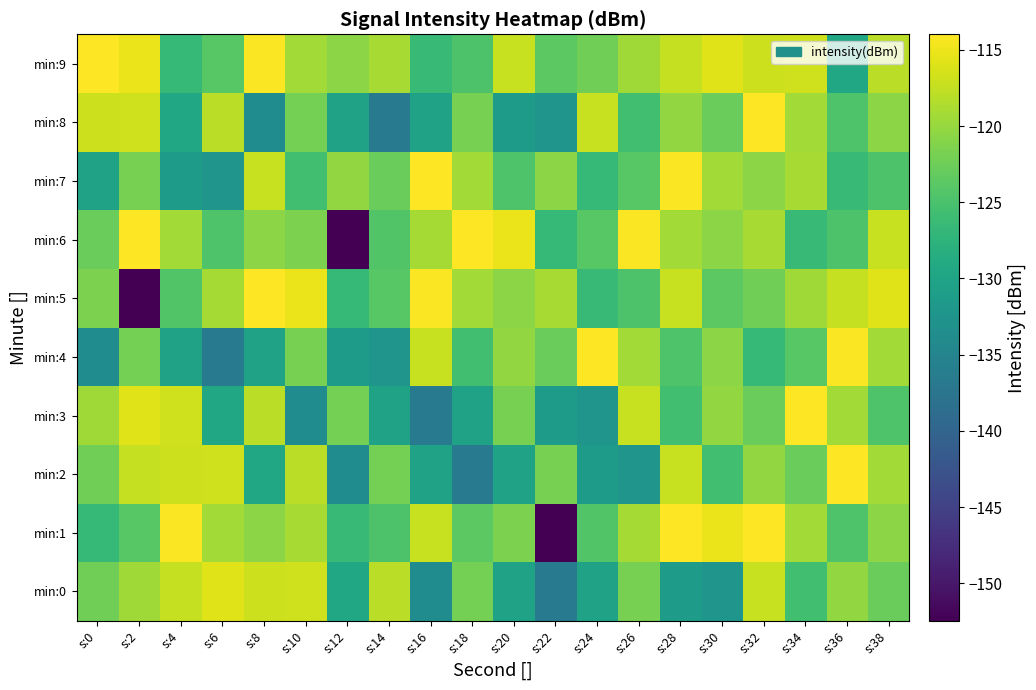

Reading left to right, what are all the values shown in this chart?

min:0: s:0=-122.3	s:2=-119.4	s:4=-117.3	s:6=-115.8	s:8=-117.0	s:10=-116.7	s:12=-129.5	s:14=-118.0	s:16=-133.7	s:18=-122.1	s:20=-130.3	s:22=-136.5	s:24=-130.2	s:26=-121.9	s:28=-131.4	s:30=-132.5	s:32=-117.2	s:34=-125.6	s:36=-120.2	s:38=-122.8
min:1: s:0=-126.7	s:2=-124.0	s:4=-114.2	s:6=-119.3	s:8=-120.7	s:10=-119.0	s:12=-126.4	s:14=-124.7	s:16=-117.1	s:18=-123.7	s:20=-121.5	s:22=-152.5	s:24=-124.4	s:26=-119.1	s:28=-114.0	s:30=-115.1	s:32=-114.0	s:34=-119.3	s:36=-124.5	s:38=-120.7
min:2: s:0=-122.3	s:2=-117.3	s:4=-117.0	s:6=-116.7	s:8=-129.5	s:10=-118.0	s:12=-133.7	s:14=-122.1	s:16=-130.3	s:18=-136.5	s:20=-130.2	s:22=-121.9	s:24=-131.4	s:26=-132.5	s:28=-117.2	s:30=-125.6	s:32=-120.2	s:34=-122.8	s:36=-114.0	s:38=-119.3
min:3: s:0=-119.4	s:2=-115.8	s:4=-116.7	s:6=-129.5	s:8=-118.0	s:10=-133.7	s:12=-122.1	s:14=-130.3	s:16=-136.5	s:18=-130.2	s:20=-121.9	s:22=-131.4	s:24=-132.5	s:26=-117.2	s:28=-125.6	s:30=-120.2	s:32=-122.8	s:34=-114.0	s:36=-119.3	s:38=-124.5
min:4: s:0=-133.7	s:2=-122.1	s:4=-130.3	s:6=-136.5	s:8=-130.2	s:10=-121.9	s:12=-131.4	s:14=-132.5	s:16=-117.2	s:18=-125.6	s:20=-120.2	s:22=-122.8	s:24=-114.0	s:26=-119.3	s:28=-124.5	s:30=-120.7	s:32=-126.7	s:34=-124.0	s:36=-114.2	s:38=-119.3
min:5: s:0=-121.5	s:2=-152.5	s:4=-124.4	s:6=-119.1	s:8=-114.0	s:10=-115.1	s:12=-126.7	s:14=-124.0	s:16=-114.2	s:18=-119.3	s:20=-120.7	s:22=-119.0	s:24=-126.4	s:26=-124.7	s:28=-117.1	s:30=-123.7	s:32=-122.3	s:34=-119.4	s:36=-117.3	s:38=-115.8
min:6: s:0=-122.8	s:2=-114.0	s:4=-119.3	s:6=-124.5	s:8=-120.7	s:10=-121.5	s:12=-152.5	s:14=-124.4	s:16=-119.1	s:18=-114.0	s:20=-115.1	s:22=-126.7	s:24=-124.0	s:26=-114.2	s:28=-119.3	s:30=-120.7	s:32=-119.0	s:34=-126.4	s:36=-124.7	s:38=-117.1
min:7: s:0=-130.2	s:2=-121.9	s:4=-131.4	s:6=-132.5	s:8=-117.2	s:10=-125.6	s:12=-120.2	s:14=-122.8	s:16=-114.0	s:18=-119.3	s:20=-124.5	s:22=-120.7	s:24=-126.7	s:26=-124.0	s:28=-114.2	s:30=-119.3	s:32=-120.7	s:34=-119.0	s:36=-126.4	s:38=-124.7
min:8: s:0=-117.0	s:2=-116.7	s:4=-129.5	s:6=-118.0	s:8=-133.7	s:10=-122.1	s:12=-130.3	s:14=-136.5	s:16=-130.2	s:18=-121.9	s:20=-131.4	s:22=-132.5	s:24=-117.2	s:26=-125.6	s:28=-120.2	s:30=-122.8	s:32=-114.0	s:34=-119.3	s:36=-124.5	s:38=-120.7
min:9: s:0=-114.0	s:2=-115.1	s:4=-126.7	s:6=-124.0	s:8=-114.2	s:10=-119.3	s:12=-120.7	s:14=-119.0	s:16=-126.4	s:18=-124.7	s:20=-117.1	s:22=-123.7	s:24=-122.3	s:26=-119.4	s:28=-117.3	s:30=-115.8	s:32=-117.0	s:34=-116.7	s:36=-129.5	s:38=-118.0